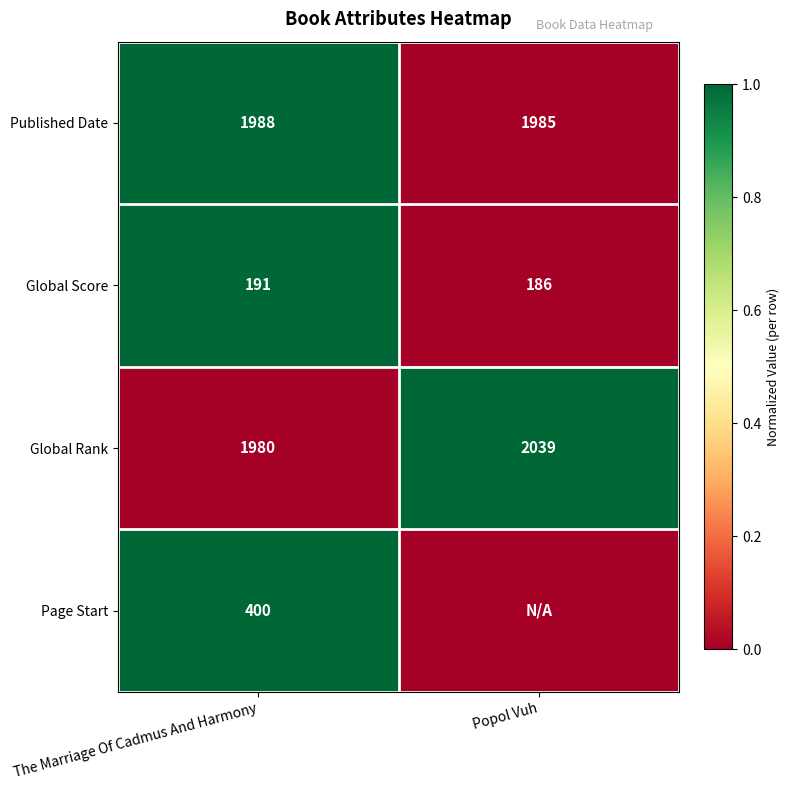

At which label is Global Rank closest to 2009?

The Marriage Of Cadmus And Harmony